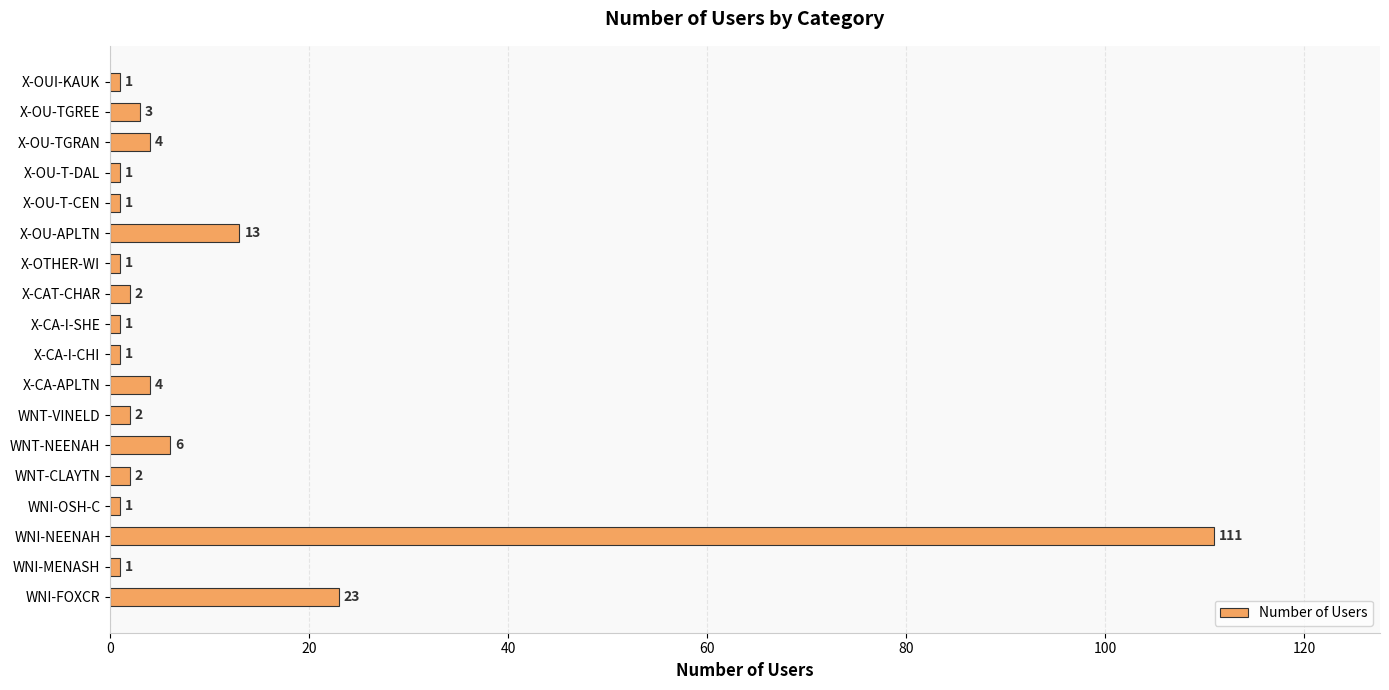

The value at X-CA-I-SHE is 1. True or false?

True